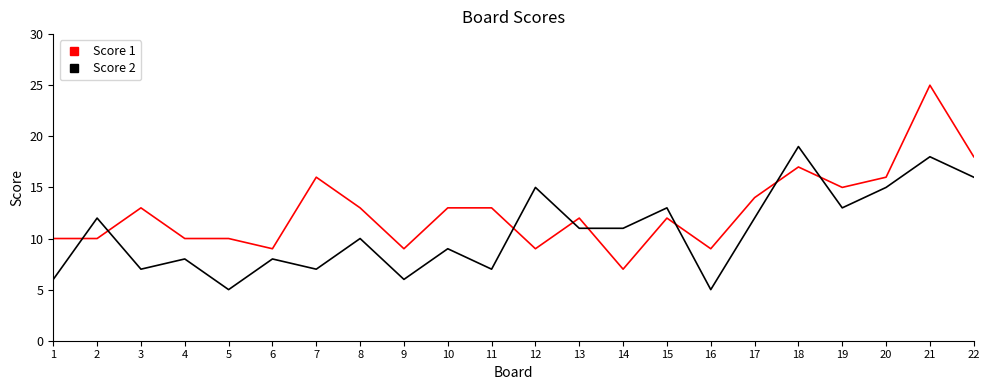

Rank the series by their maximum value, from highest to lowest.

Score 1, Score 2